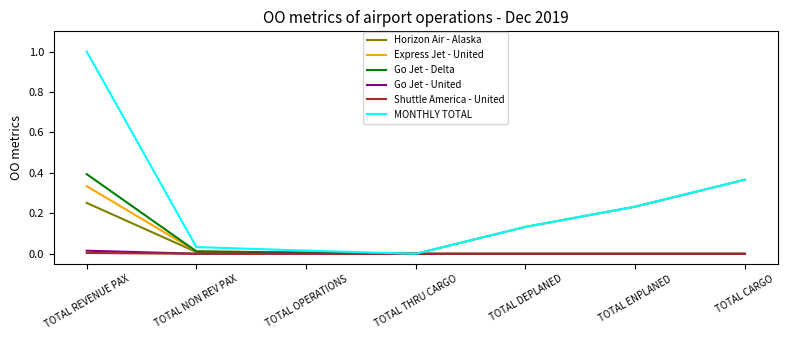

Count the number of data series in this chart.

6